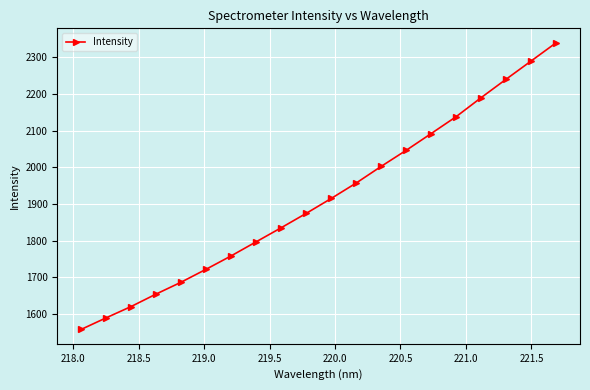

What is the value of the 7th point from the left?

1758.3